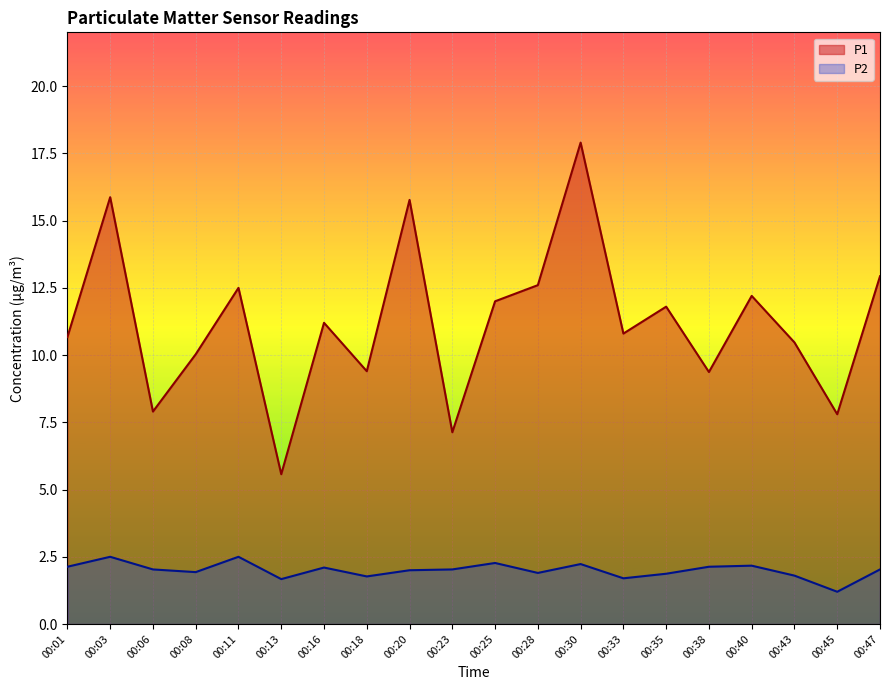

How many lines are shown in the chart?

2